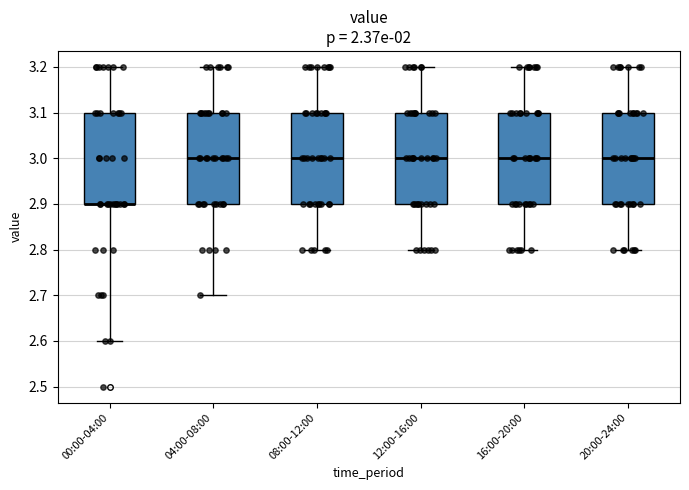

Reading left to right, transcribe this box plot: for each box, give where its median line is, the range the box spans, and where its two whiskers end, as read against the y-axis. The values are not printed on the chart, so give them approximately, as read against the axis.

00:00-04:00: median 2.9 (drawn on the box's lower edge), box 2.9 to 3.1, whiskers 2.6 to 3.2
04:00-08:00: median 3.0, box 2.9 to 3.1, whiskers 2.7 to 3.2
08:00-12:00: median 3.0, box 2.9 to 3.1, whiskers 2.8 to 3.2
12:00-16:00: median 3.0, box 2.9 to 3.1, whiskers 2.8 to 3.2
16:00-20:00: median 3.0, box 2.9 to 3.1, whiskers 2.8 to 3.2
20:00-24:00: median 3.0, box 2.9 to 3.1, whiskers 2.8 to 3.2